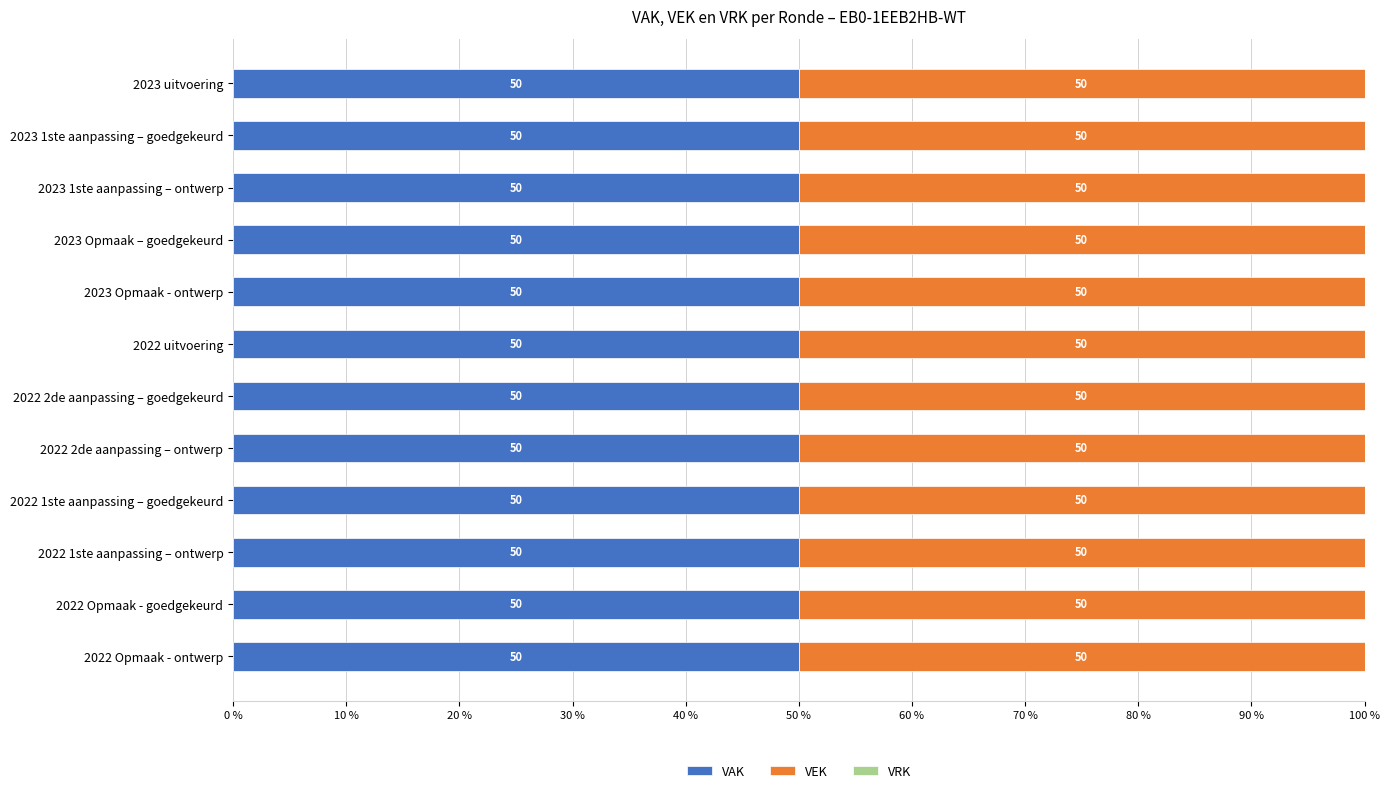

At which label does VAK reach its minimum?

2022 Opmaak - goedgekeurd